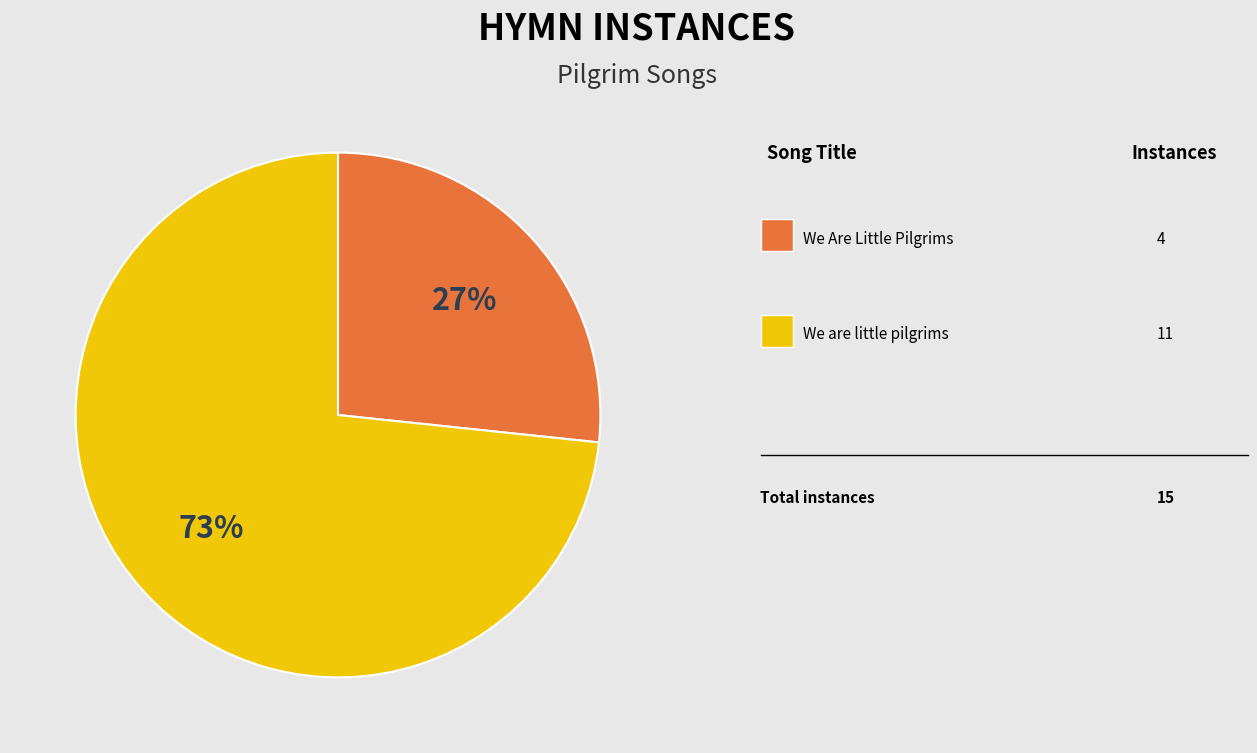

Is there any slice that represents more than half of the pie?

Yes